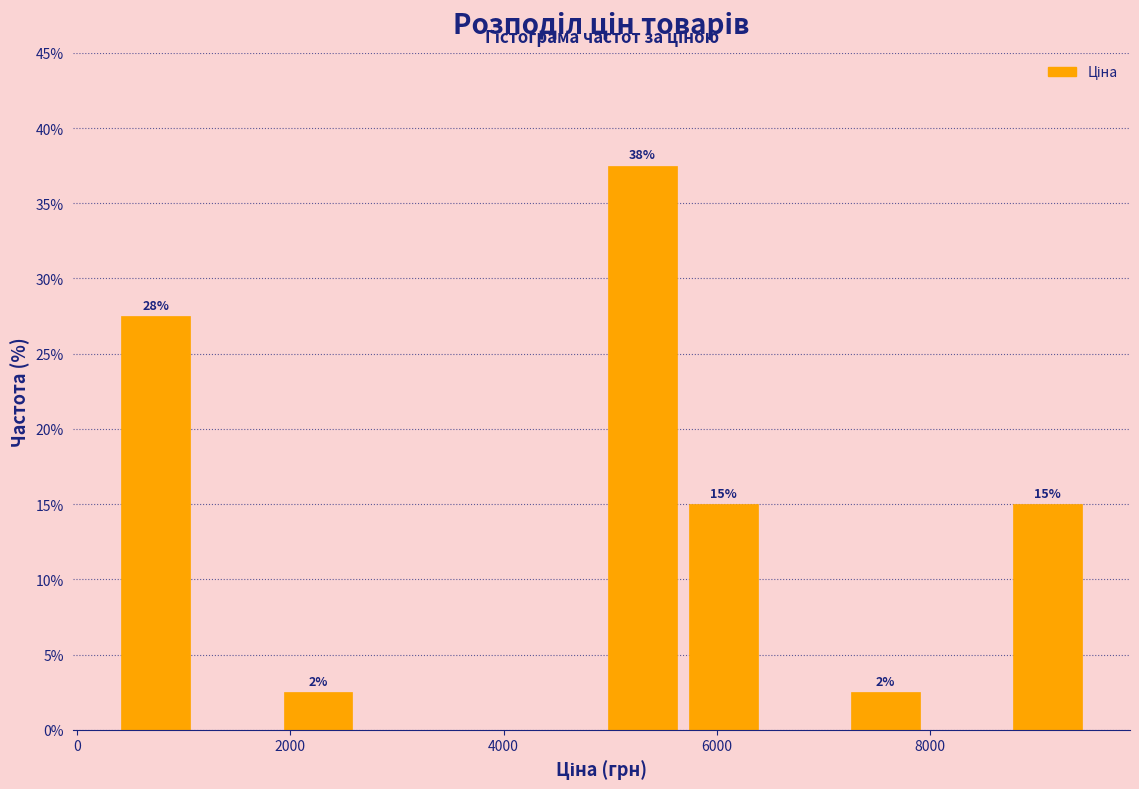

Around what value on the x-axis is the tallest bar? Give the approximate position of its centre, as read against the axis.

5200